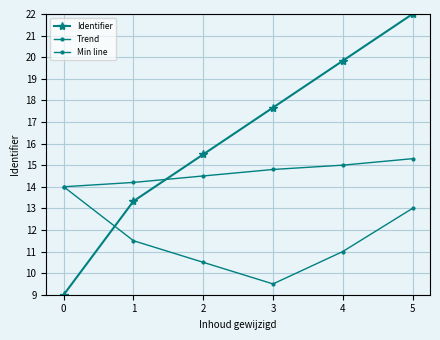

Is this an area chart (filled region under the line)?

No